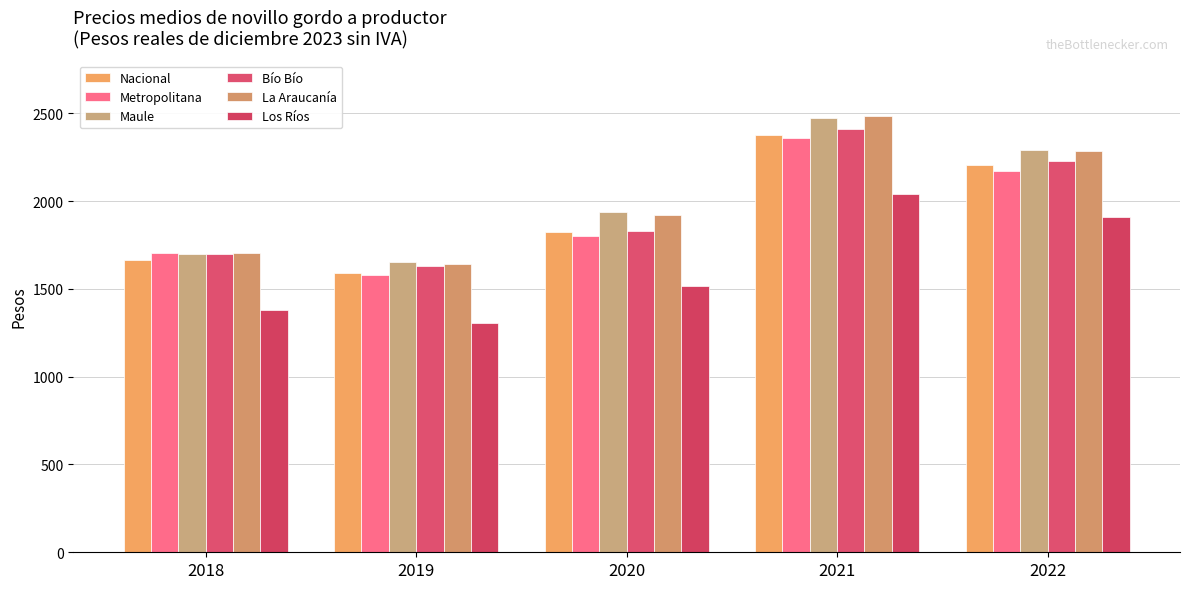

Read the Maule value at 2018.

1700.7